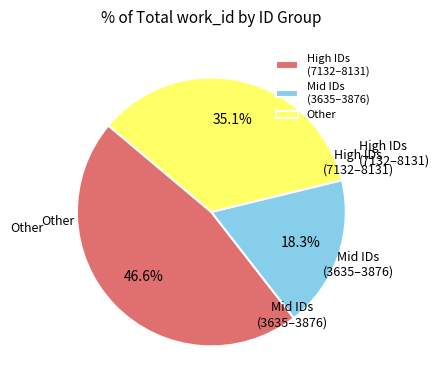

Is there any slice that represents more than half of the pie?

No